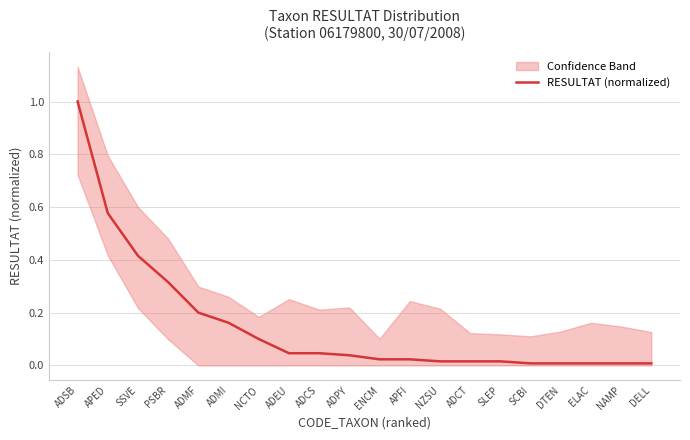

List the labels in order of value, smallest first.

SCBI, DTEN, ELAC, NAMP, DELL, NZSU, ADCT, SLEP, ENCM, APFI, ADPY, ADEU, ADCS, NCTO, ADMI, ADMF, PSBR, SSVE, APED, ADSB